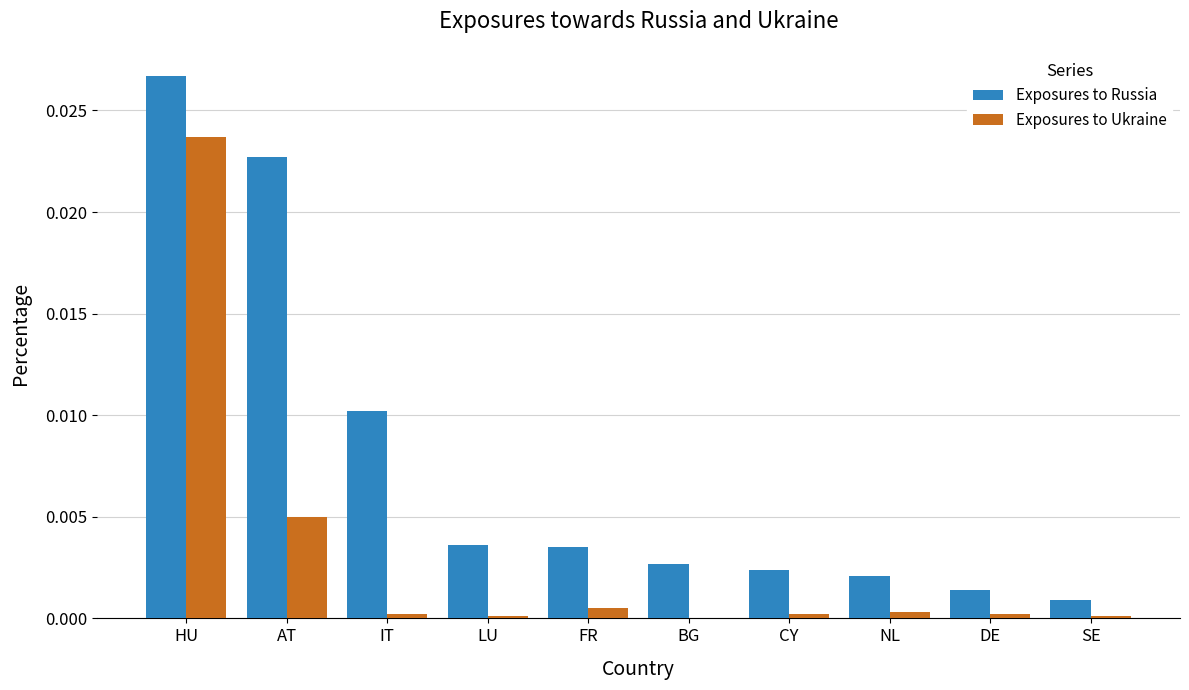

At which category is the sum across all series the highest?

HU